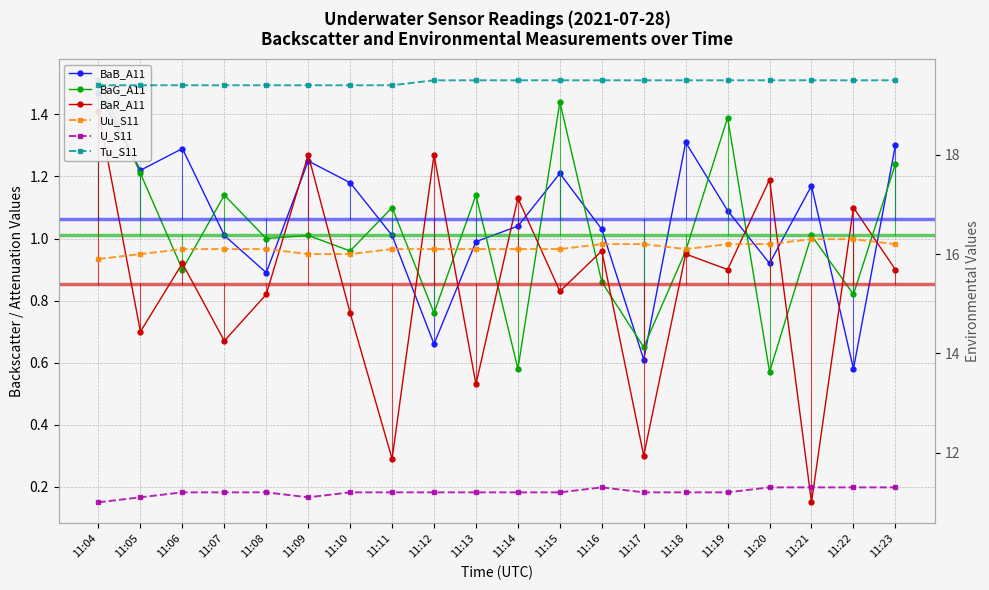

What is the minimum value for Tu_S11?

19.4